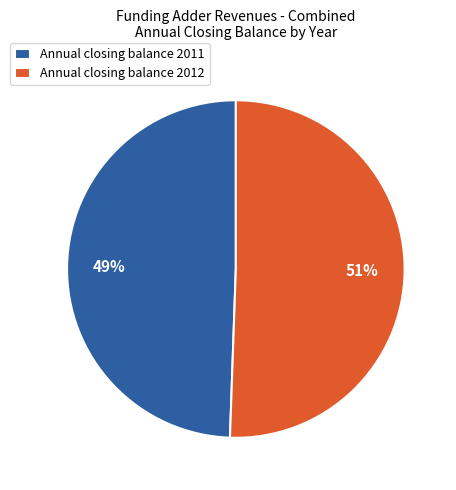

To the nearest percent, what portion does Annual closing balance 2012 represent?

51%